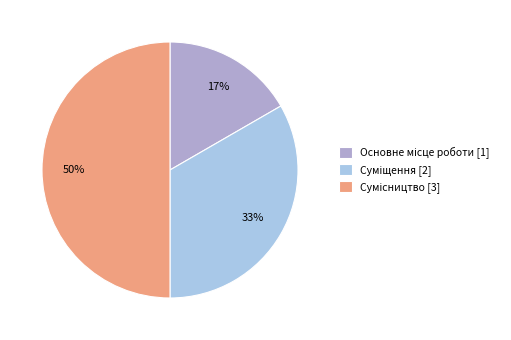

To the nearest percent, what is the average slice percentage?

33%